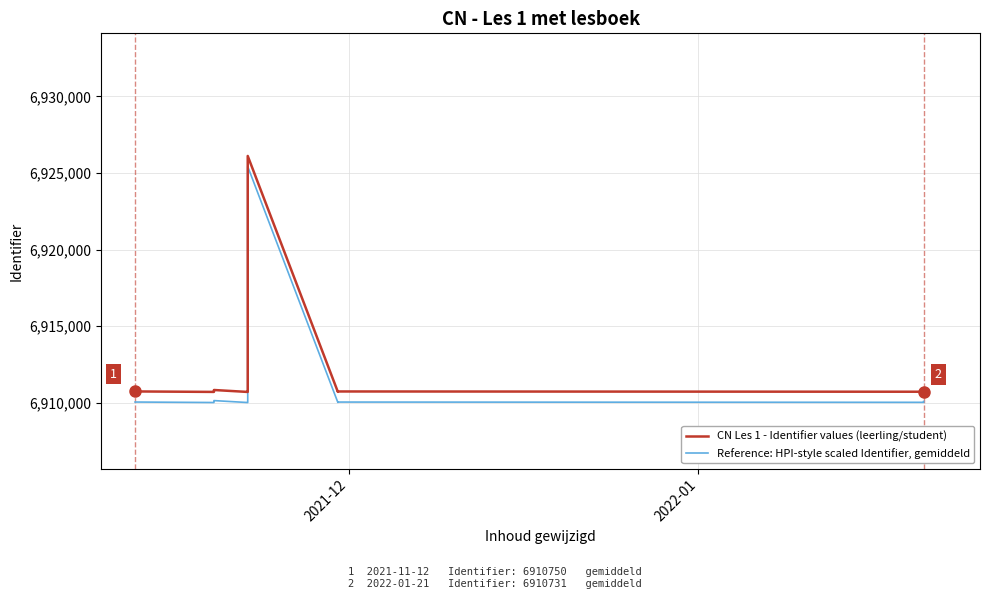

Is the value of CN Les 1 - Identifier values (leerling/student) at 2 greater than the value of Reference: HPI-style scaled Identifier, gemiddeld at 8?

Yes